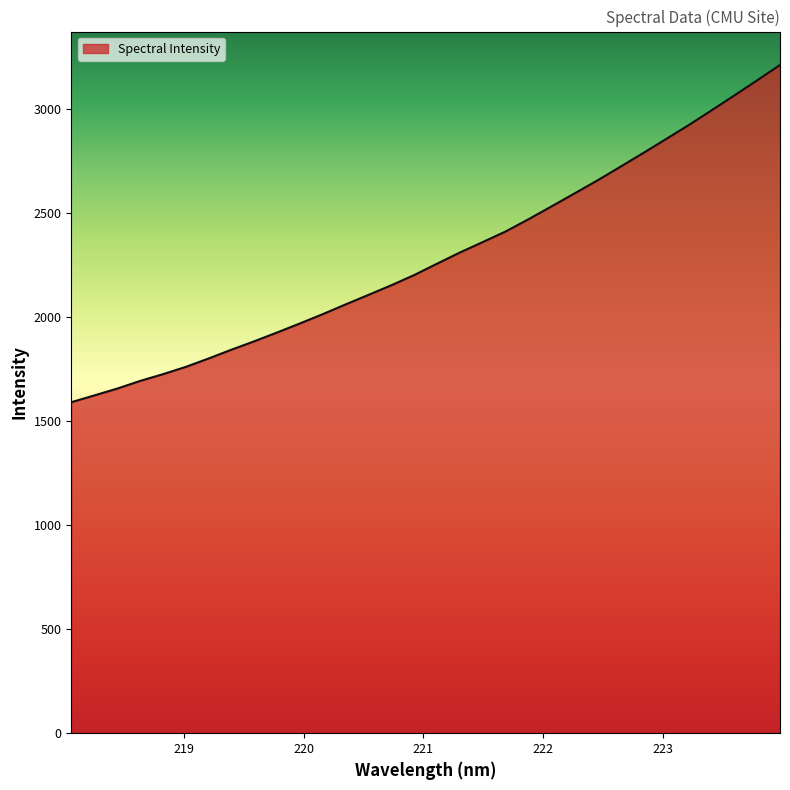

What is the minimum value shown in the chart?

1591.3